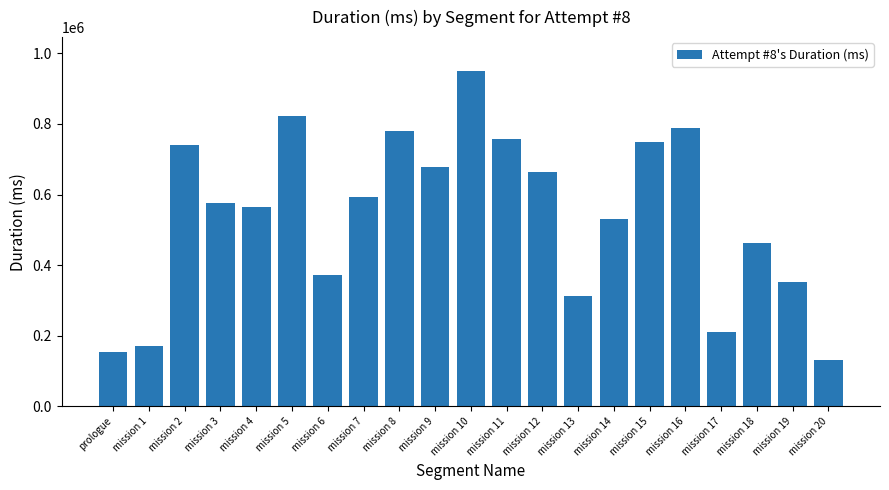

What is the minimum value shown in the chart?

132483